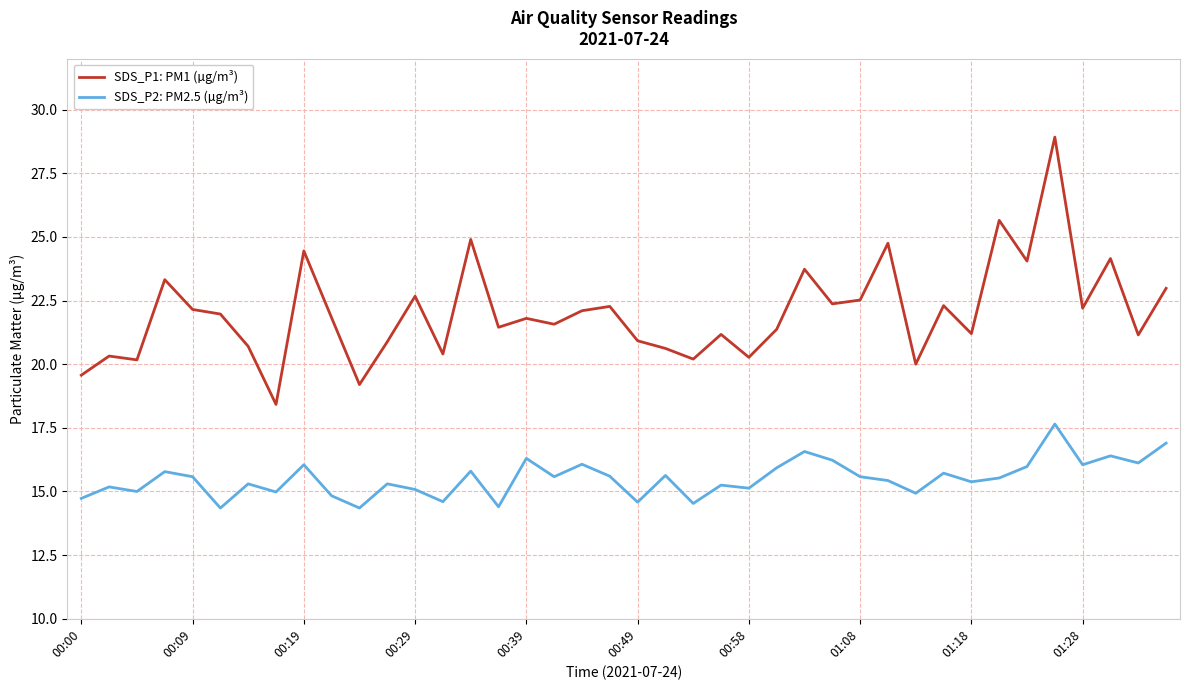

What is the greatest value displayed?

28.9